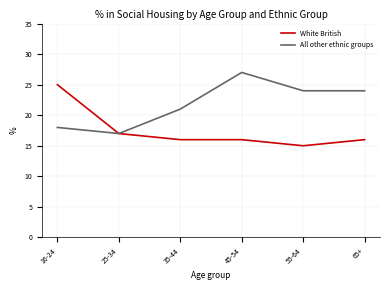

What are all the series names shown in the legend?

White British, All other ethnic groups